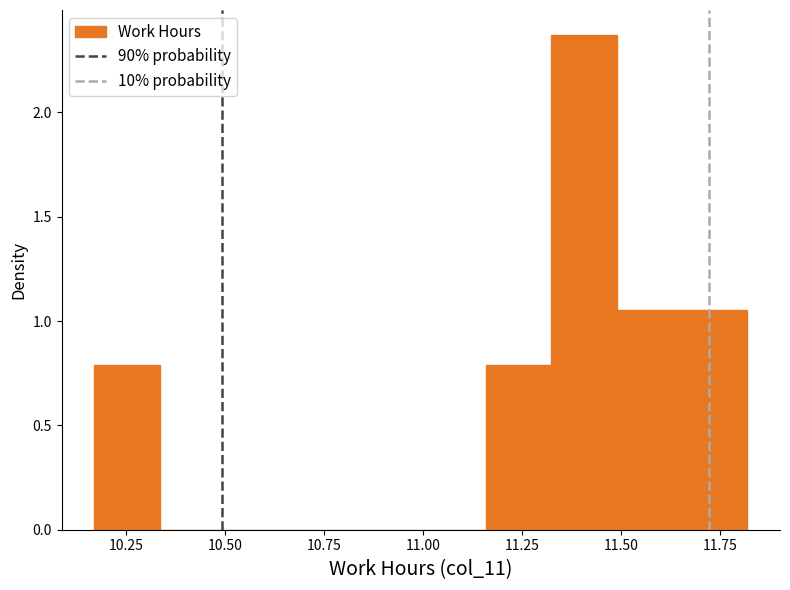

Around what value on the x-axis is the tallest bar? Give the approximate position of its centre, as read against the axis.

11.40